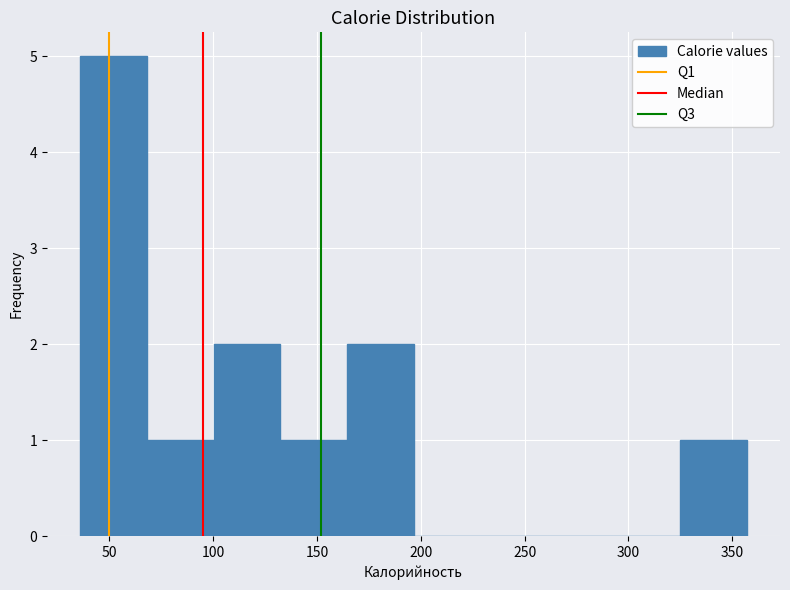

How tall is the bar that spans 165 to 195 on the x-axis? Neither the bar edges nor the heights are printed on the chart, so give them approximately, as read against the axes.

2